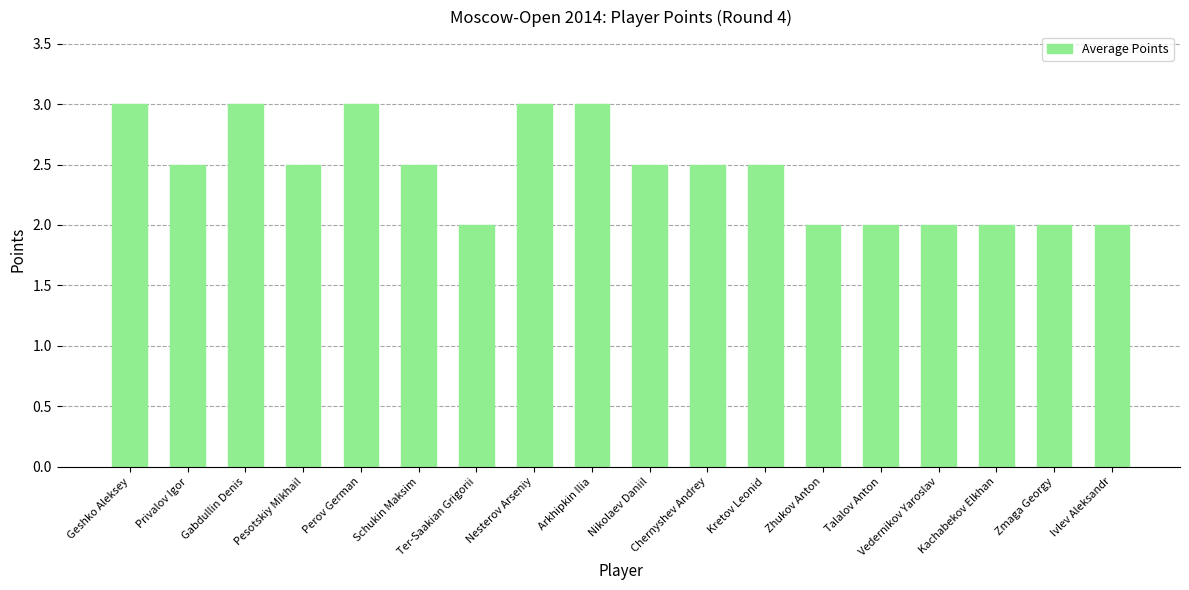

What value does the data have at Arkhipkin Ilia?

3.0